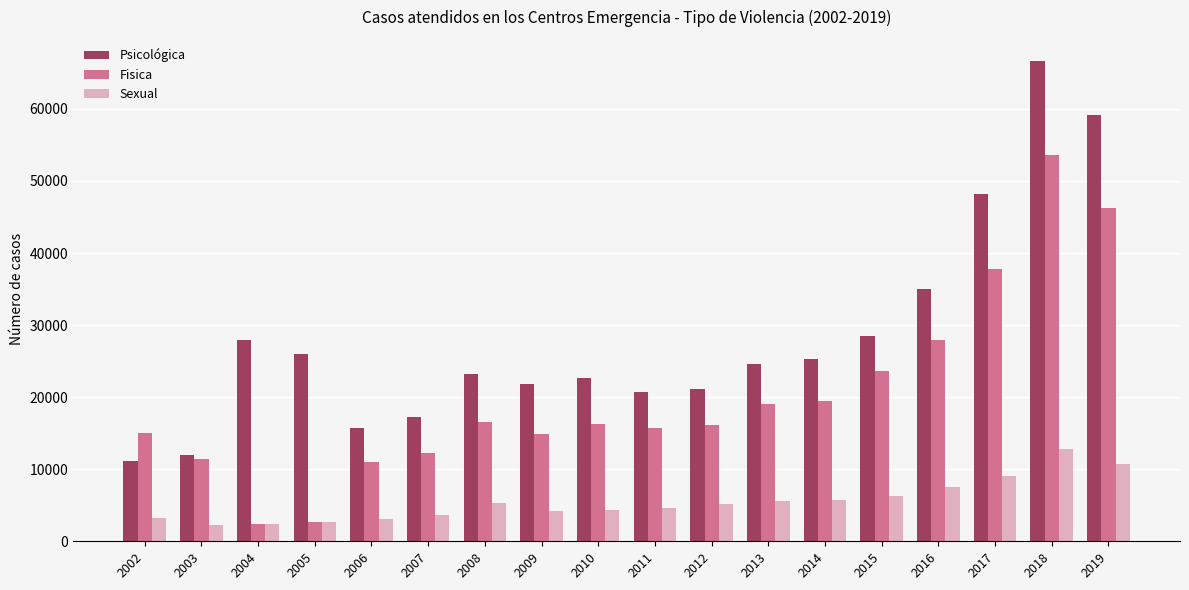

Where is Sexual nearest to the value 7546?

2016